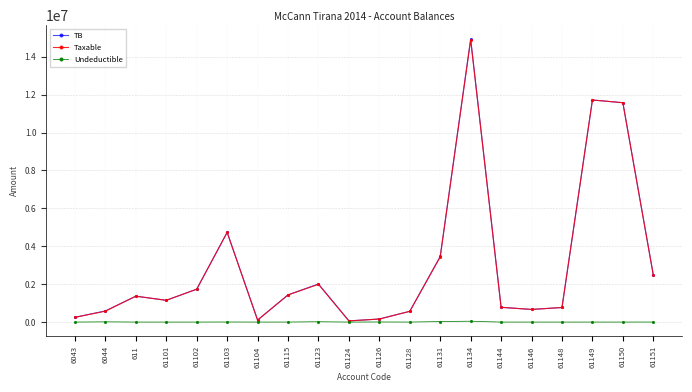

At which category is the sum across all series the highest?

61134